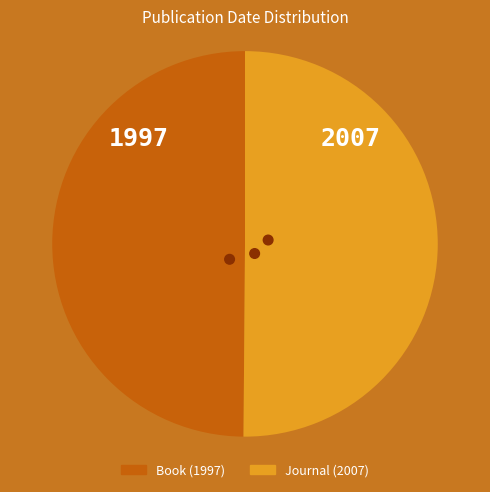

What percentage do Book (1997) and Journal (2007) together represent?

100.0%